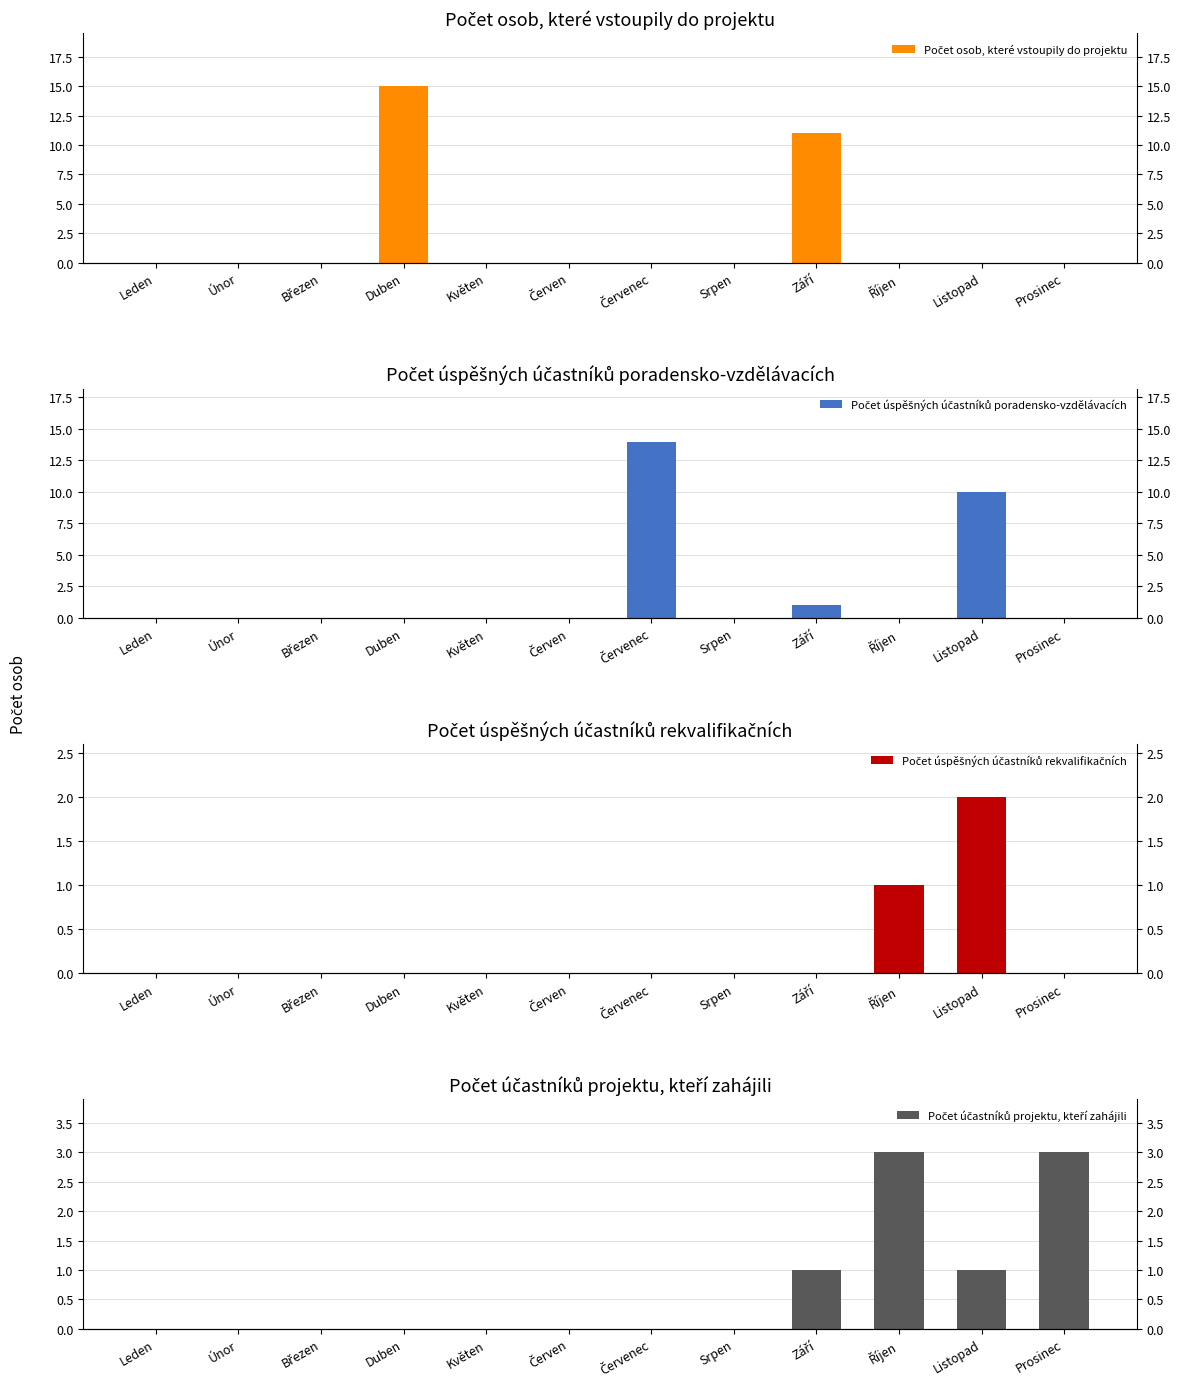

Reading left to right, transcribe all the data shown in this chart.

Počet osob, které vstoupily do projektu: Leden=0	Únor=0	Březen=0	Duben=15	Květen=0	Červen=0	Červenec=0	Srpen=0	Září=11	Říjen=0	Listopad=0	Prosinec=0
Počet úspěšných účastníků poradensko-vzdělávacích: Leden=0	Únor=0	Březen=0	Duben=0	Květen=0	Červen=0	Červenec=14	Srpen=0	Září=1	Říjen=0	Listopad=10	Prosinec=0
Počet úspěšných účastníků rekvalifikačních: Leden=0	Únor=0	Březen=0	Duben=0	Květen=0	Červen=0	Červenec=0	Srpen=0	Září=0	Říjen=1	Listopad=2	Prosinec=0
Počet účastníků projektu, kteří zahájili: Leden=0	Únor=0	Březen=0	Duben=0	Květen=0	Červen=0	Červenec=0	Srpen=0	Září=1	Říjen=3	Listopad=1	Prosinec=3